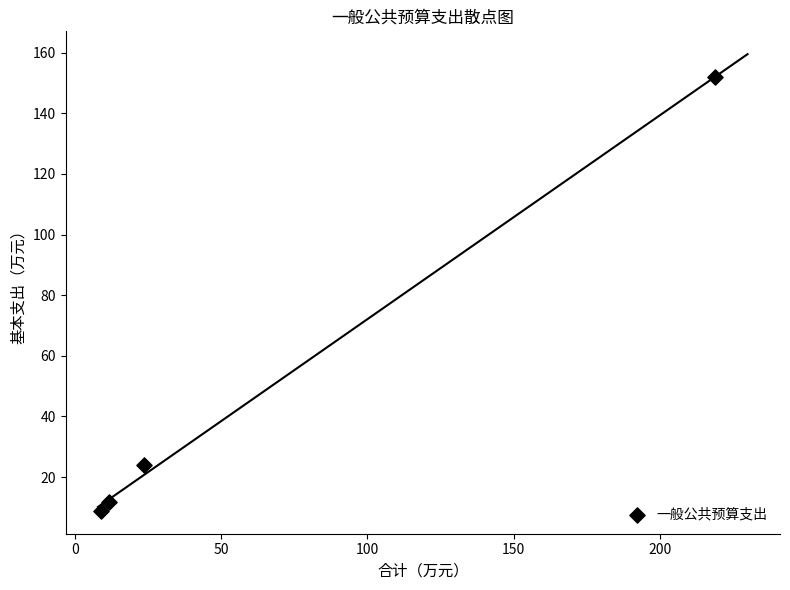

What Y value in the scatter plot is closest to 80?

23.8